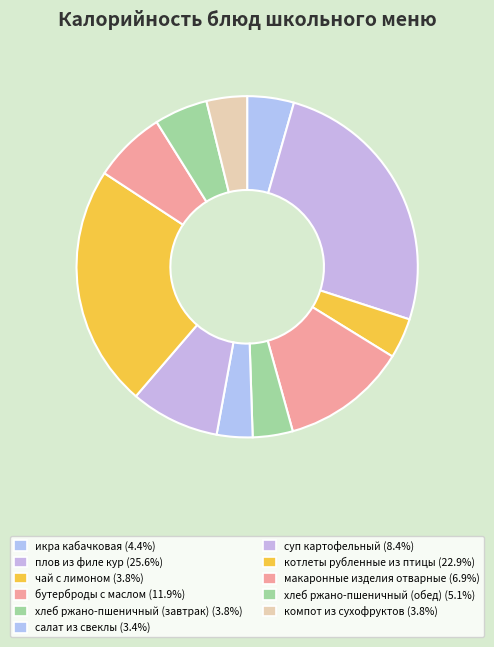

Is there any slice that represents more than half of the pie?

No